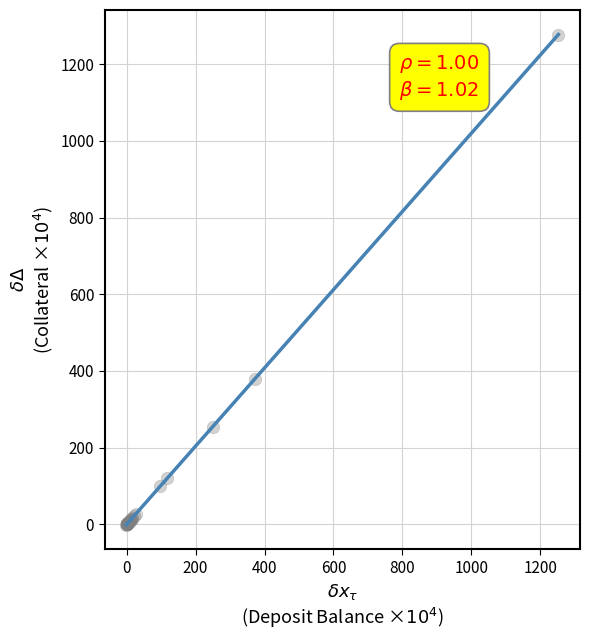

What Y value in the scatter plot is closest to 638?

379.2